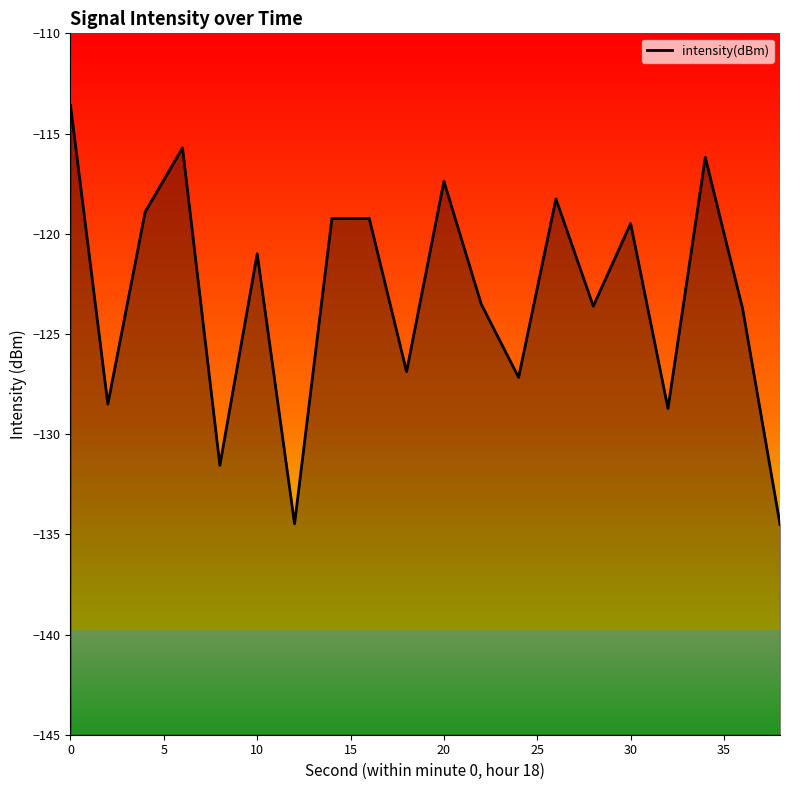

Reading left to right, list all the values displayed in this chart.

-113.6	-128.5	-118.9	-115.7	-131.6	-121.0	-134.5	-119.2	-119.2	-126.9	-117.4	-123.5	-127.2	-118.3	-123.6	-119.5	-128.7	-116.2	-123.8	-134.5